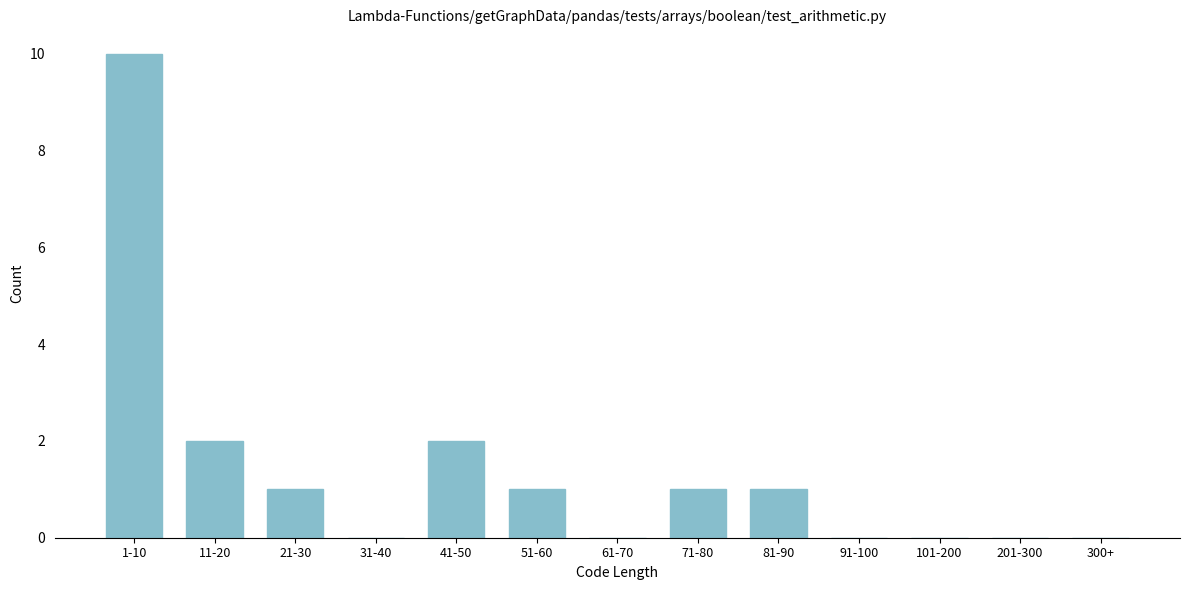

Reading left to right, extract all data points from this chart.

1-10=10	11-20=2	21-30=1	31-40=0	41-50=2	51-60=1	61-70=0	71-80=1	81-90=1	91-100=0	101-200=0	201-300=0	300+=0